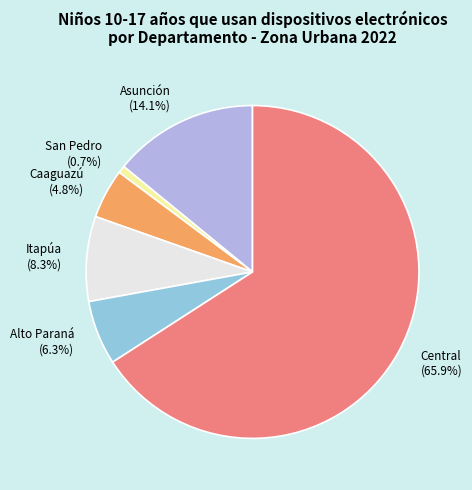

True or false: Central accounts for 78% of the total.

False